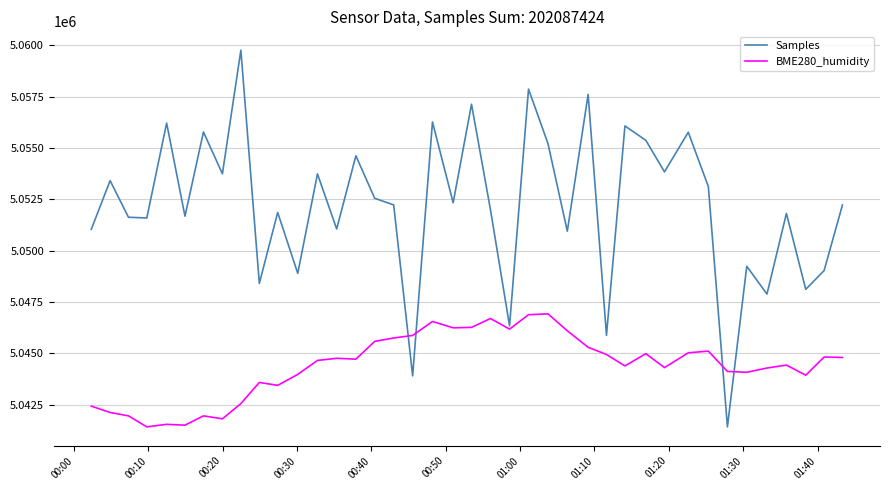

Which series has the largest range (max minus min)?

Samples